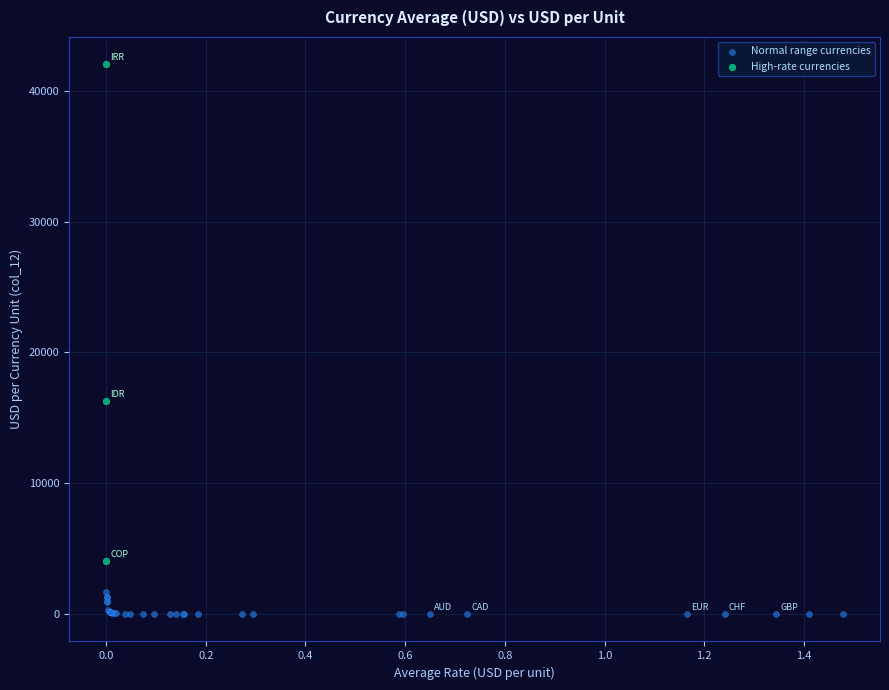

Which series reaches the minimum Y coordinate?

Normal range currencies